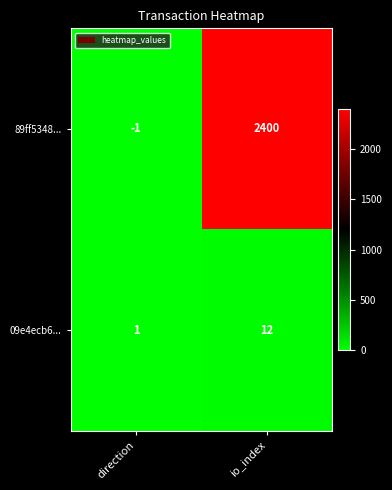

What is the sum of all 89ff5348... values?

2399